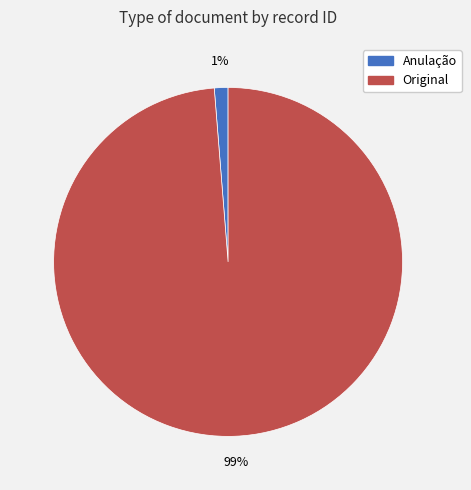

Is there a majority slice in this chart?

Yes